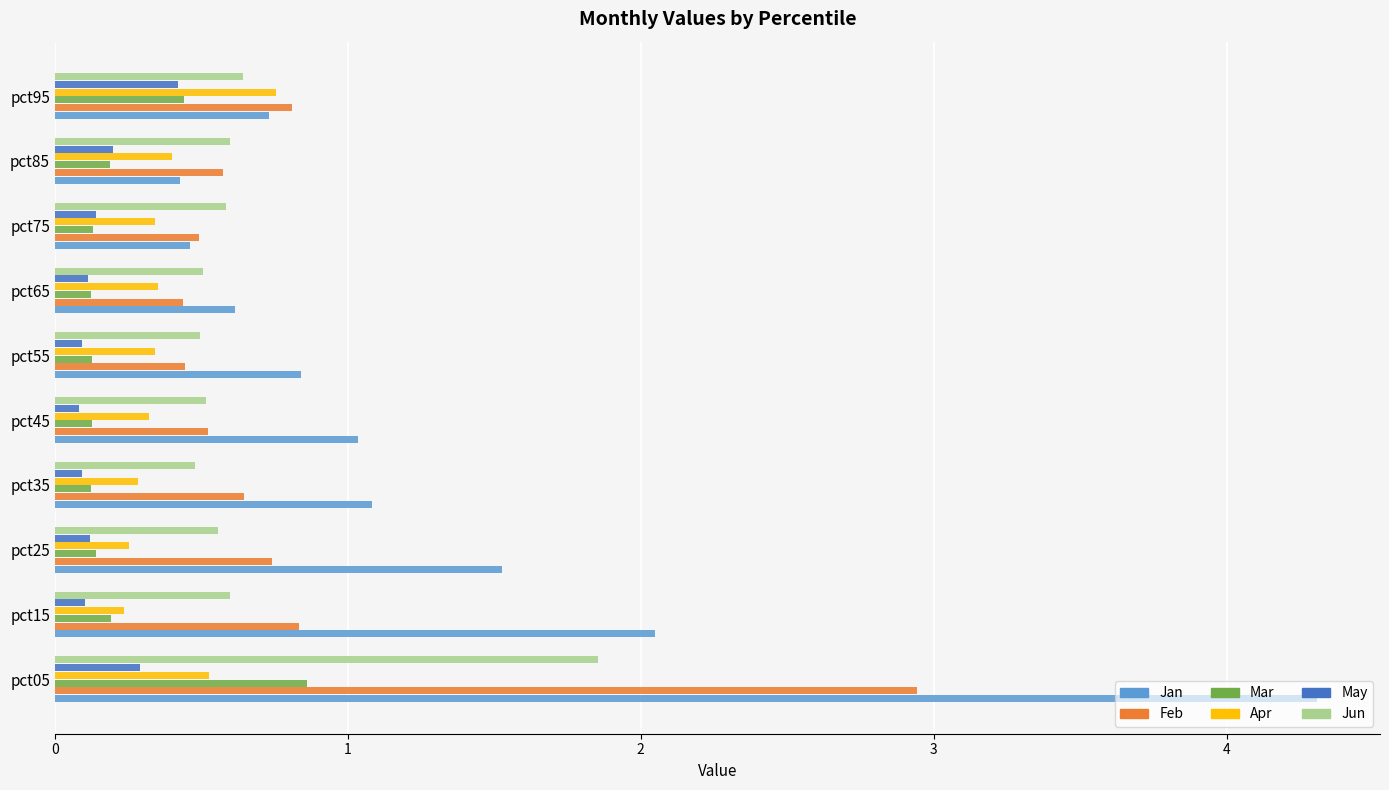

Read the Jan value at pct55.

0.8